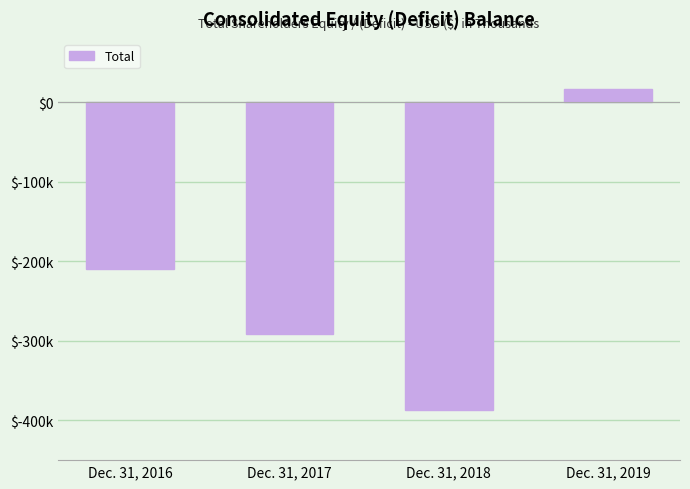

List the labels in order of value, largest first.

Dec. 31, 2019, Dec. 31, 2016, Dec. 31, 2017, Dec. 31, 2018